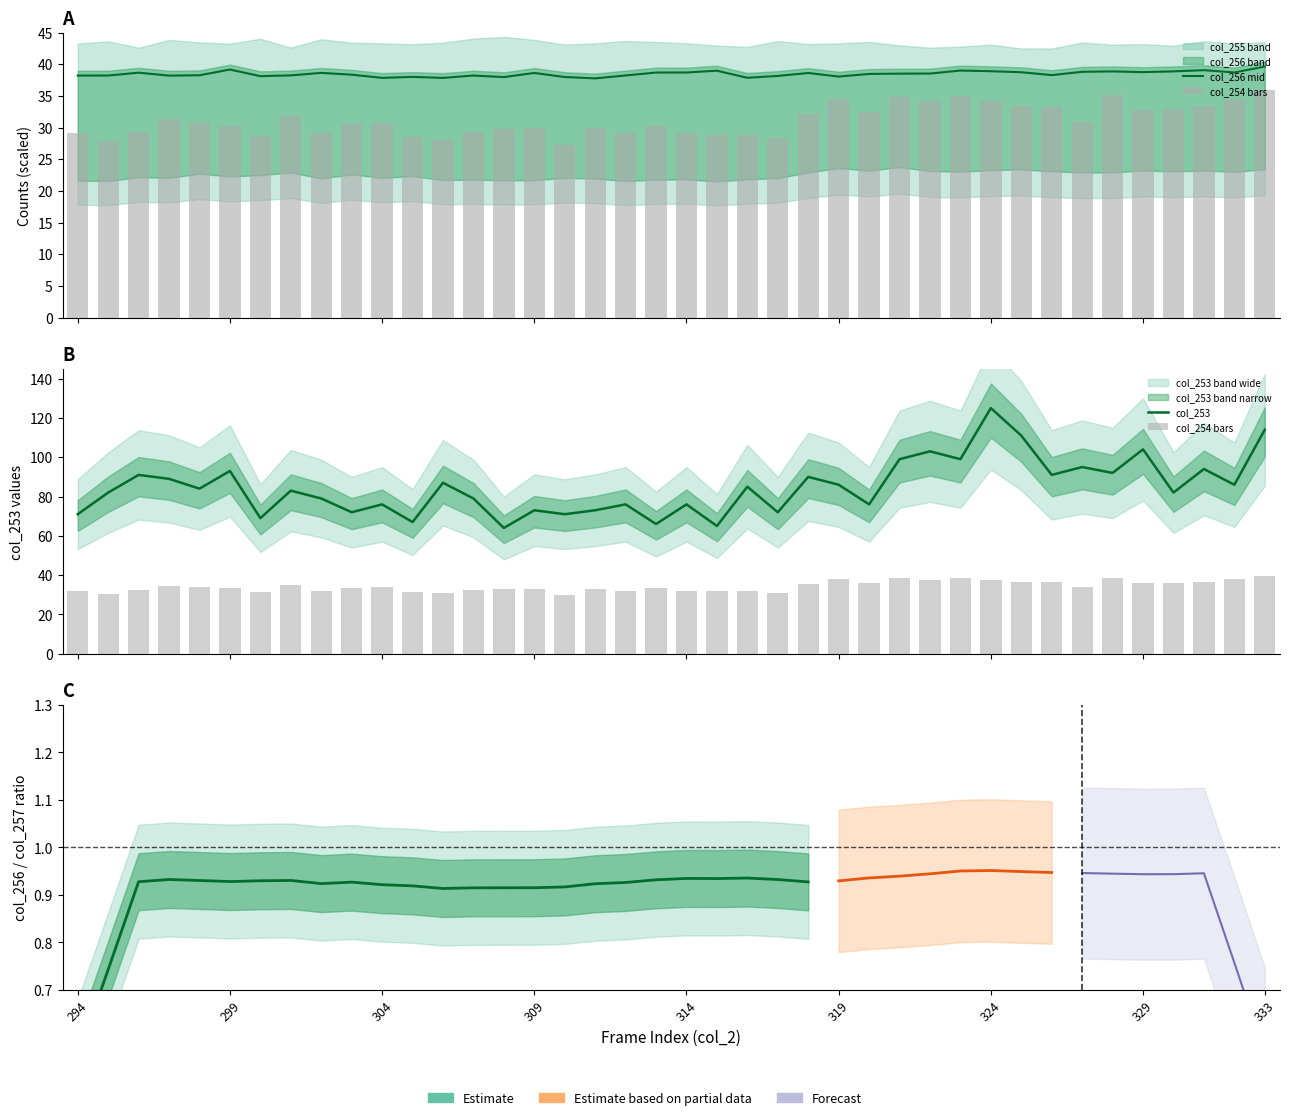

What is the difference between the highest and lowest values at 324?

90.8